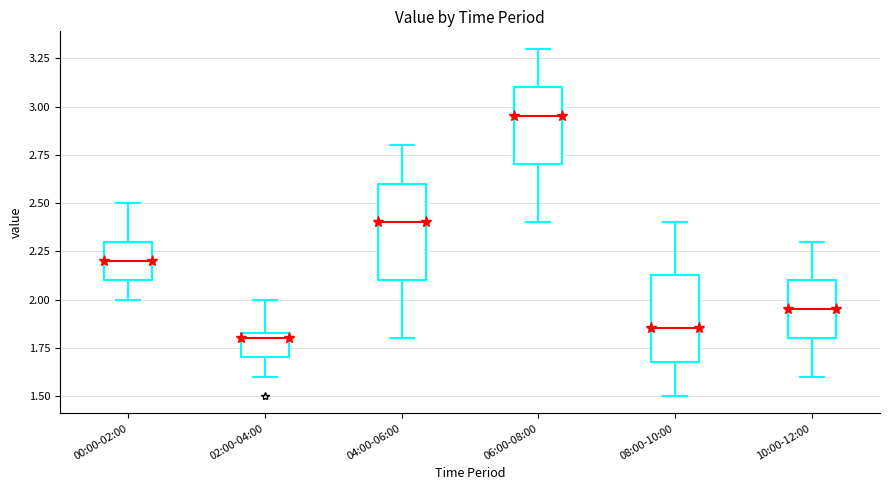

Which box is the tallest, from its lower edge to its upper edge?

04:00-06:00